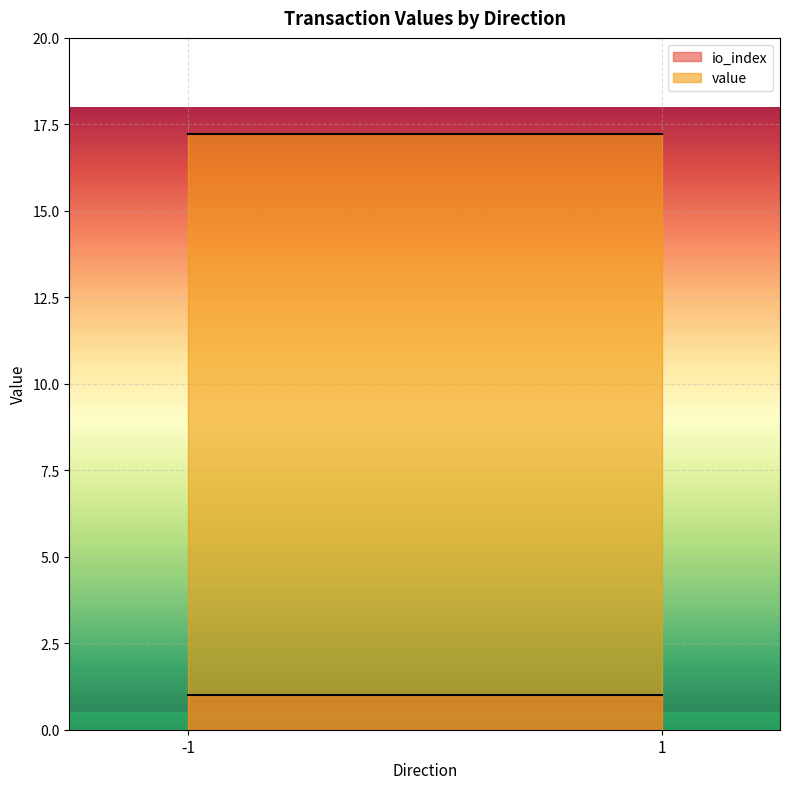

Where is the first local minimum for io_index?

1